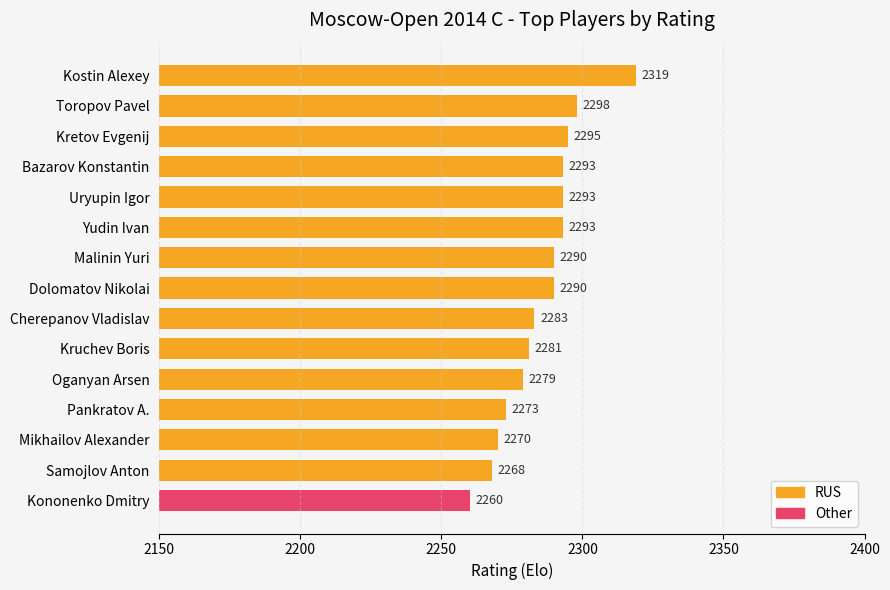

What is the value of the 8th bar from the top?

2290